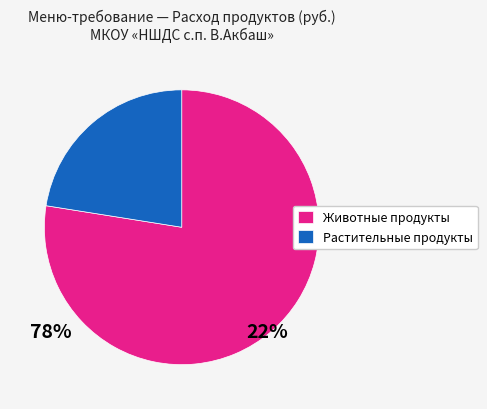

Is there any slice that represents more than half of the pie?

Yes